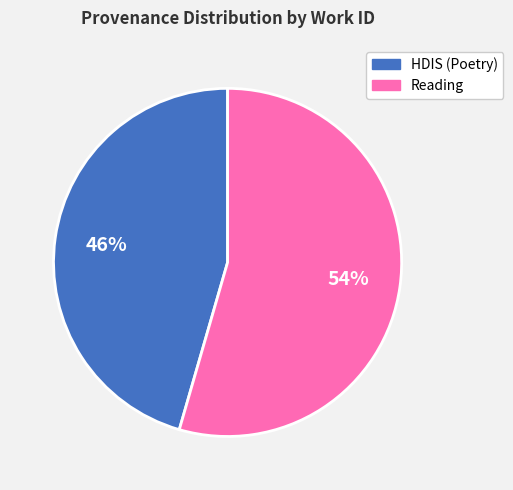

Which slice is the smallest?

HDIS (Poetry)